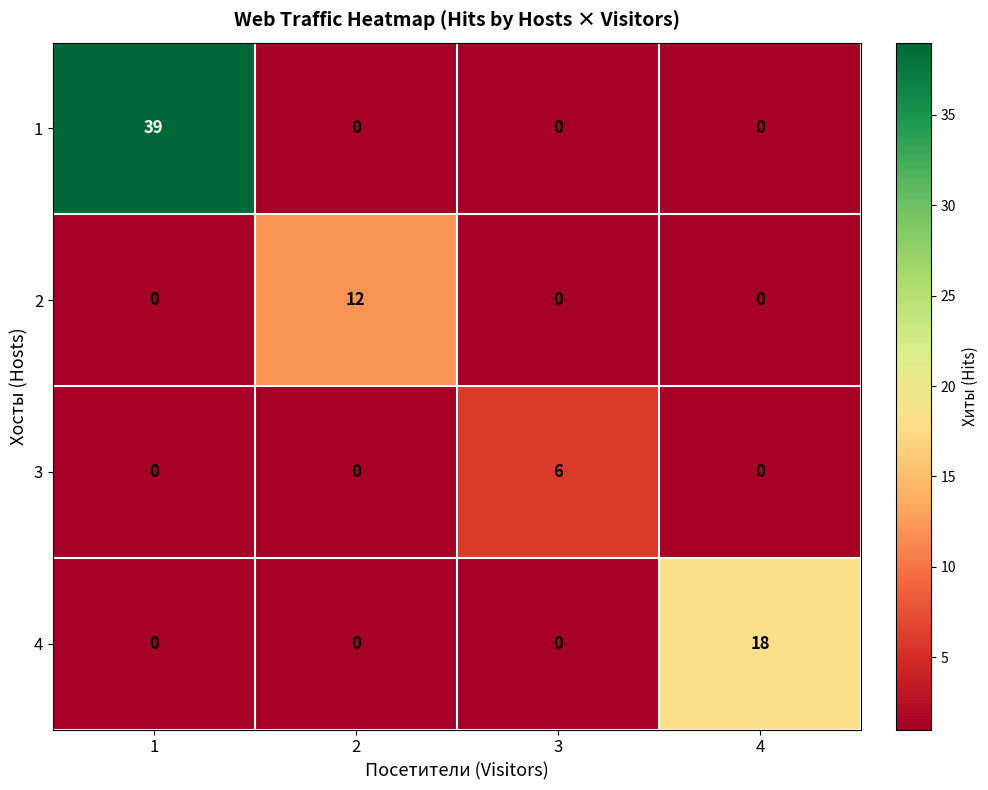

Between 2 and 3, which series saw the biggest shift?

row_1